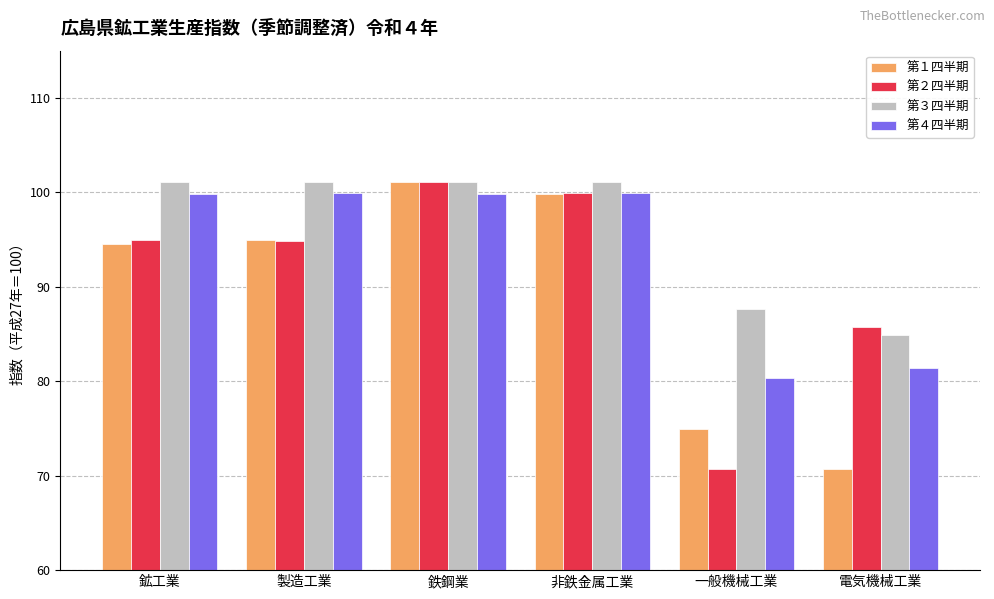

Rank the series by their average value, from highest to lowest.

第３四半期, 第４四半期, 第２四半期, 第１四半期